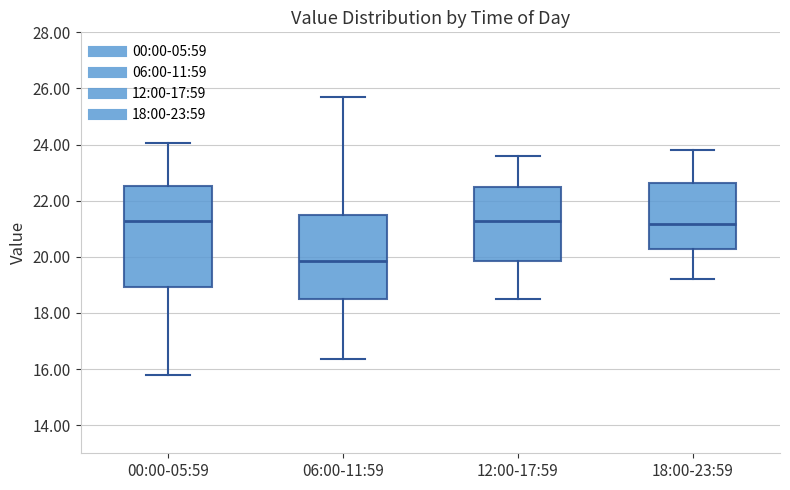

Where does the lower whisker of the box for 06:00-11:59 end on the y-axis? The values are not printed on the chart, so give them approximately, as read against the axis.

16.4